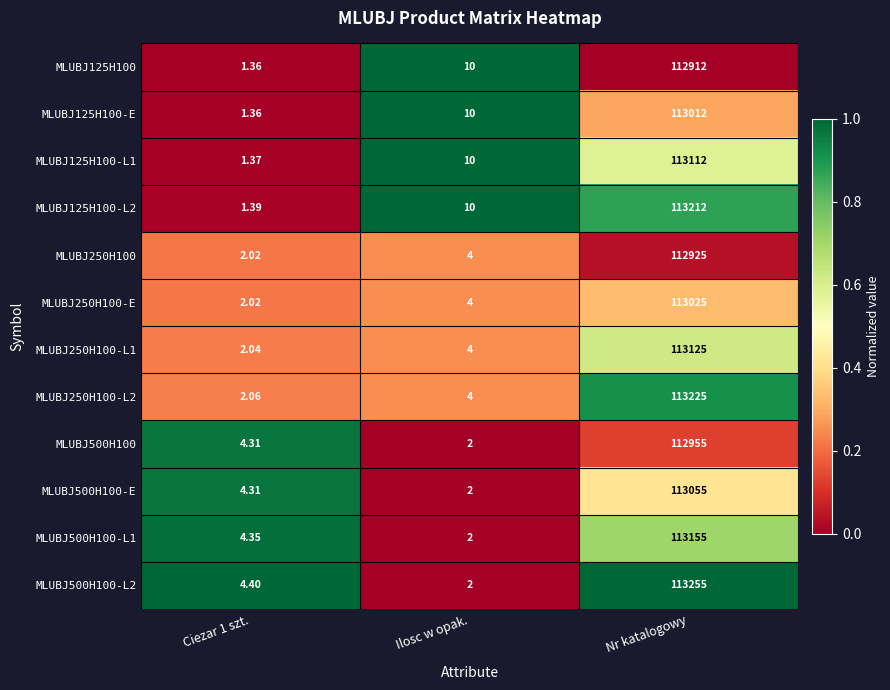

List the series in order of their peak value, highest first.

MLUBJ500H100-L2, MLUBJ250H100-L2, MLUBJ125H100-L2, MLUBJ500H100-L1, MLUBJ250H100-L1, MLUBJ125H100-L1, MLUBJ500H100-E, MLUBJ250H100-E, MLUBJ125H100-E, MLUBJ500H100, MLUBJ250H100, MLUBJ125H100